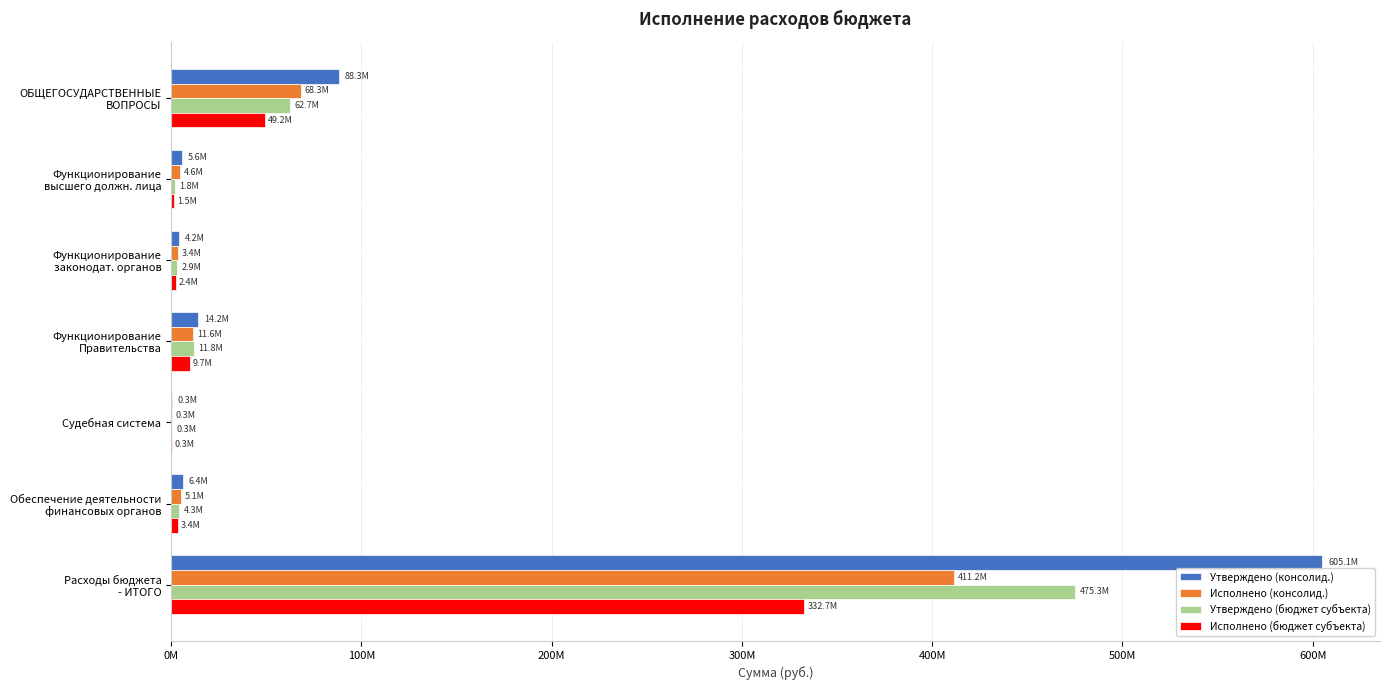

What are all the series names shown in the legend?

Утверждено (консолид.), Исполнено (консолид.), Утверждено (бюджет субъекта), Исполнено (бюджет субъекта)